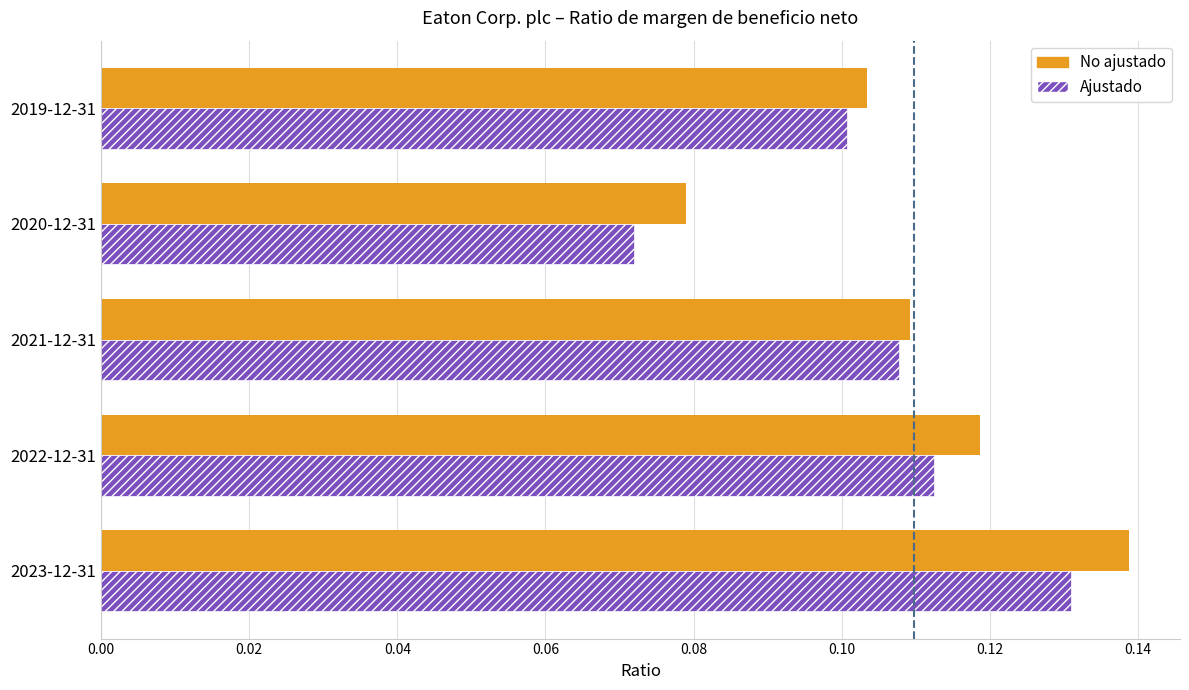

List the labels in order of Ajustado value, smallest first.

2020-12-31, 2019-12-31, 2021-12-31, 2022-12-31, 2023-12-31